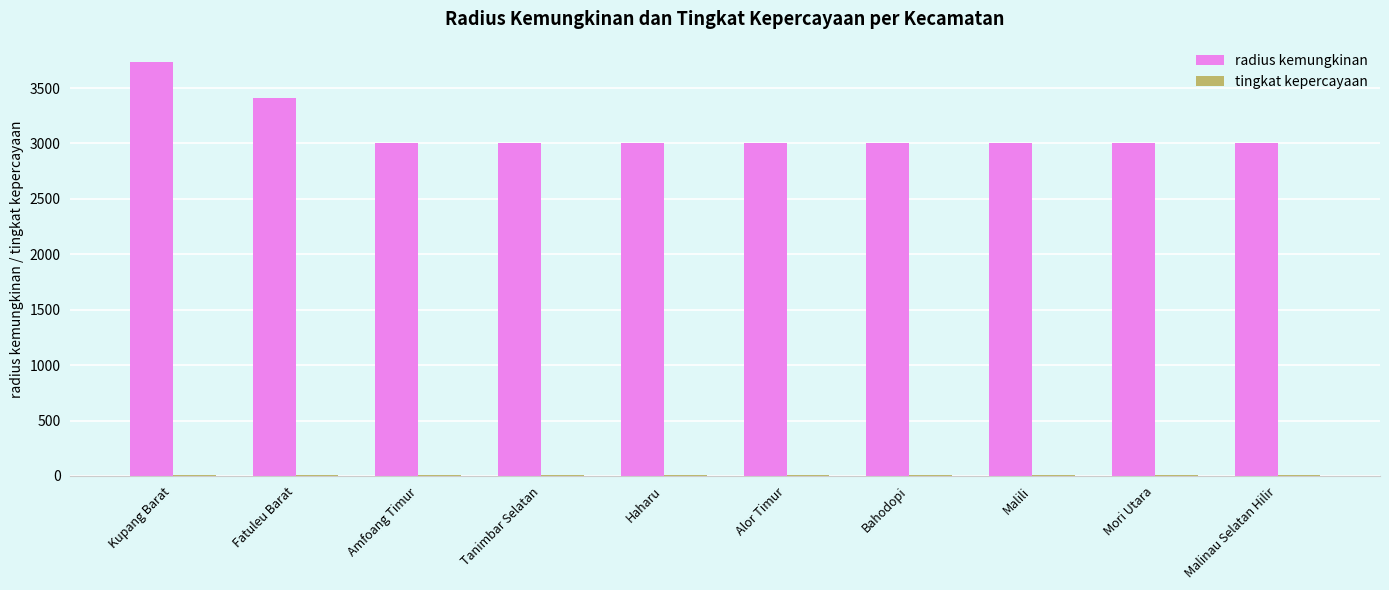

What is the sum of all radius kemungkinan values?

31146